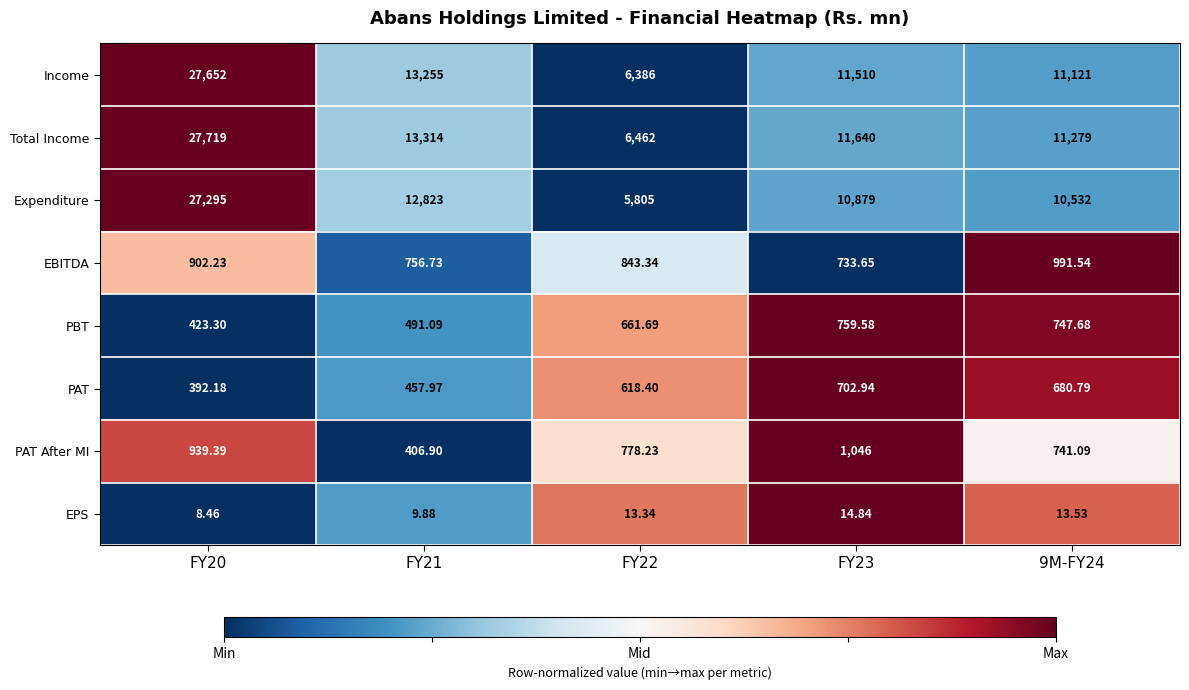

Which label corresponds to the smallest value in the chart?

FY20